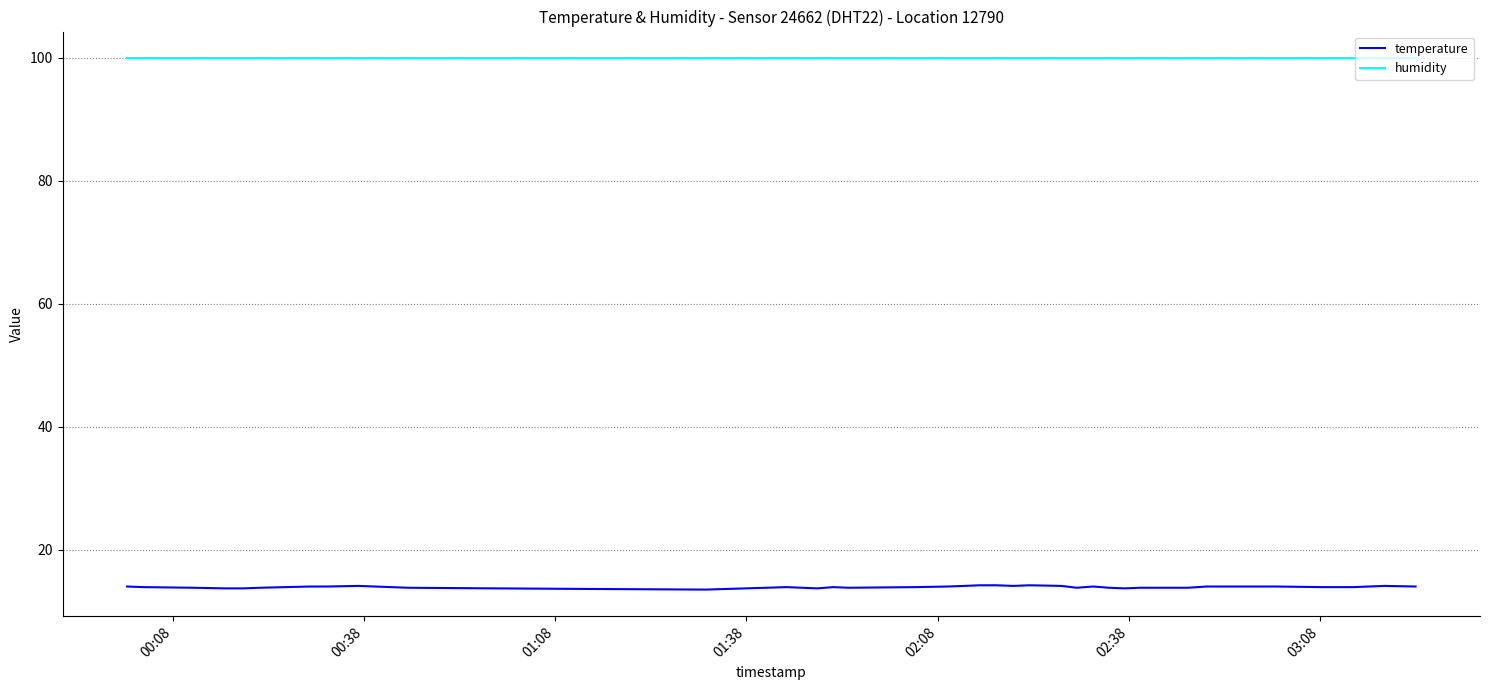

What is the sum of all temperature values?

556.4